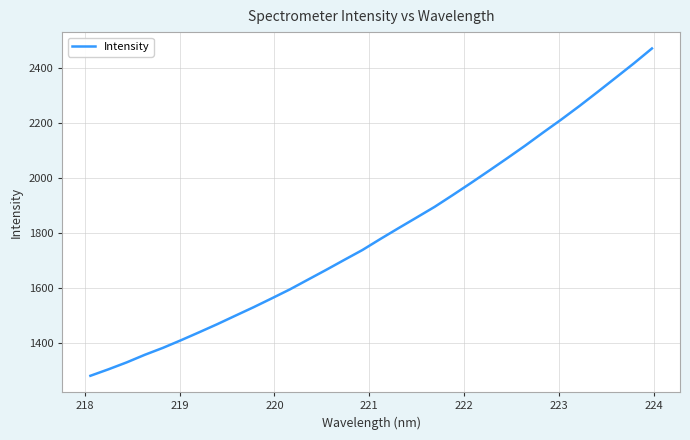

What is the greatest value displayed?

2472.4